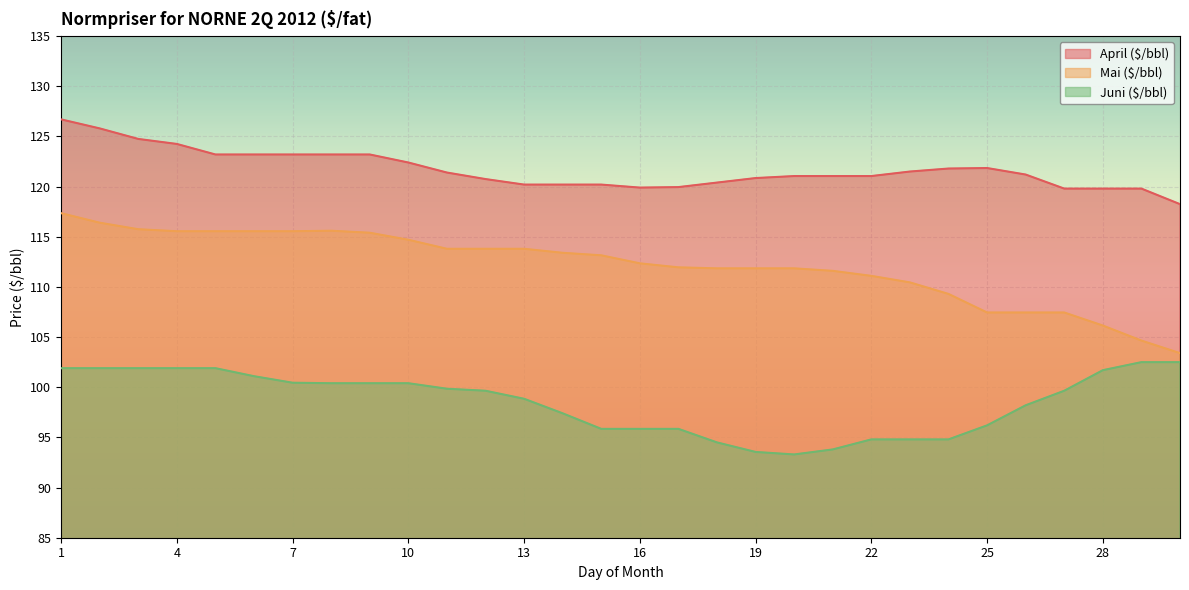

What is the total value across all series at 11?

335.1